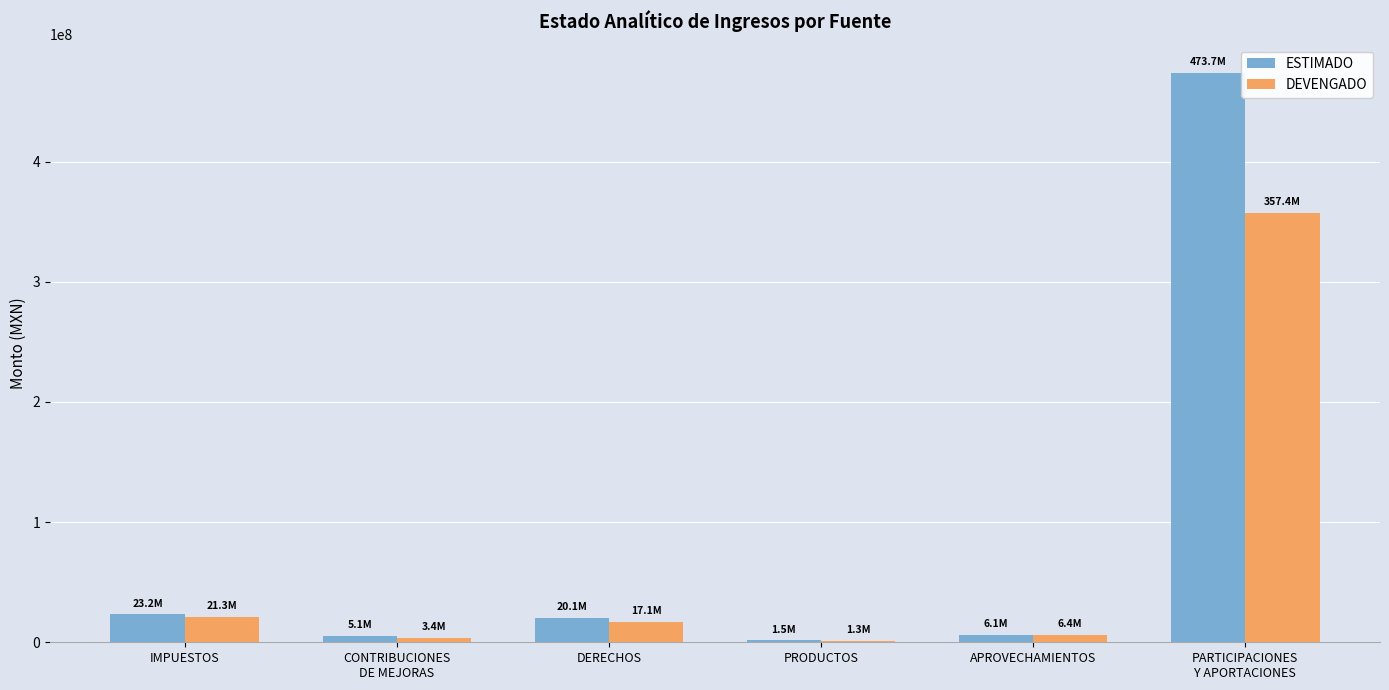

At which label is DEVENGADO closest to 179343168?

IMPUESTOS